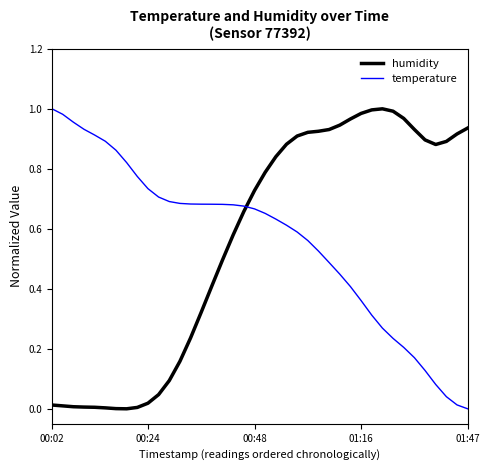

How many times do temperature and humidity cross each other?

1